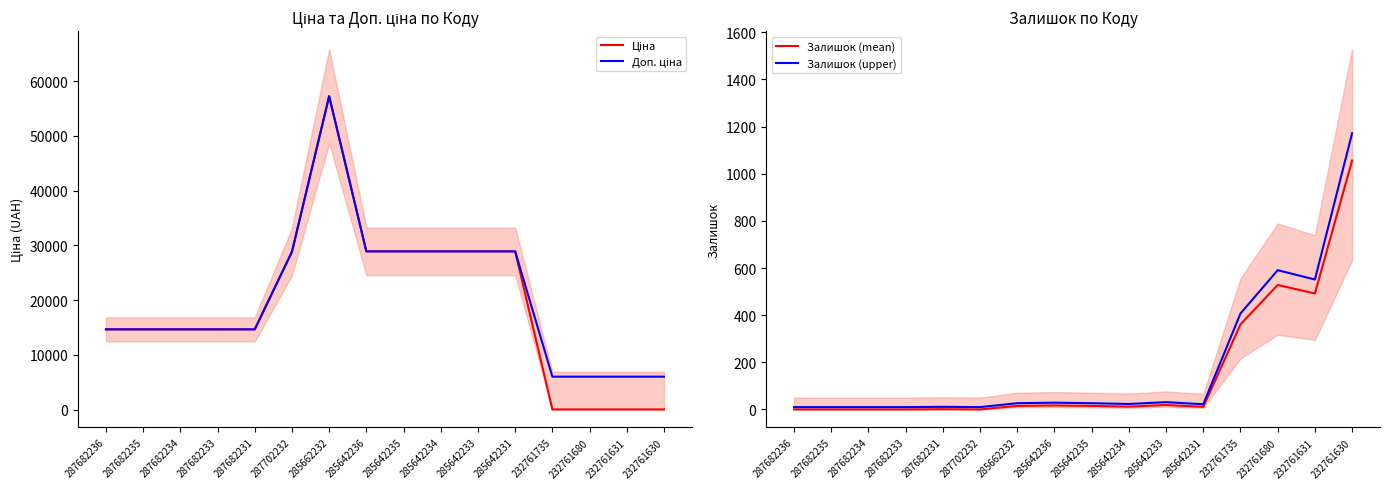

Which series has the widest spread of values?

Ціна